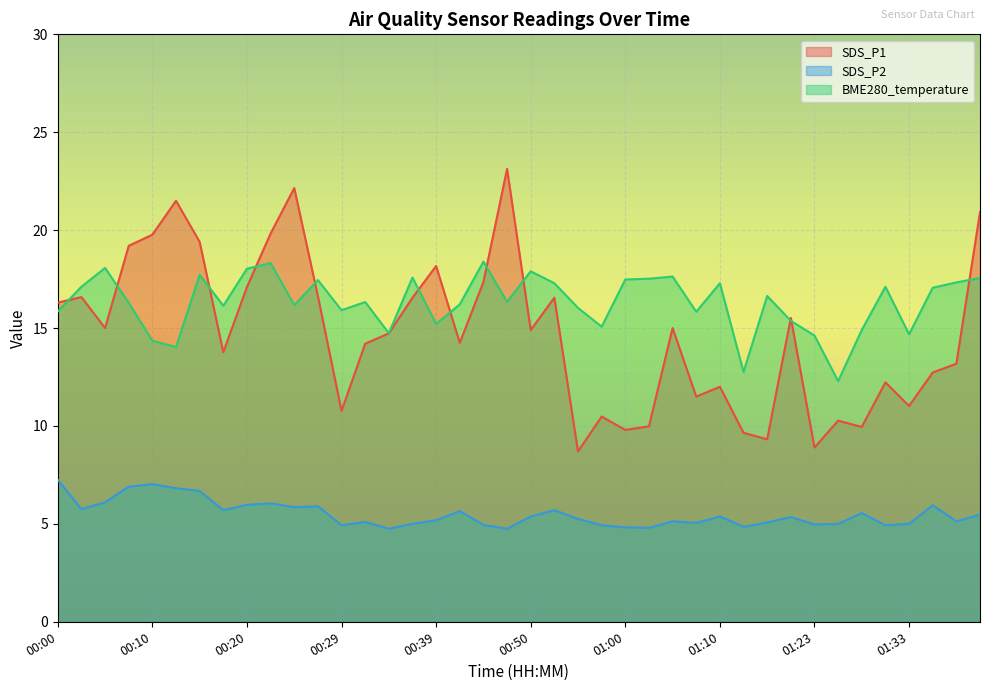

True or false: BME280_temperature and SDS_P2 cross at least once.

False